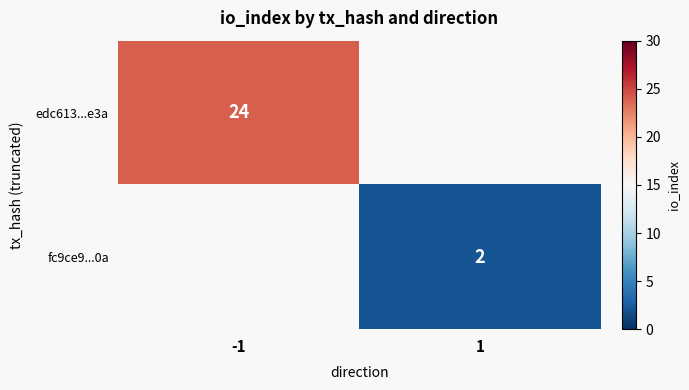

What is the greatest value displayed?

24.0